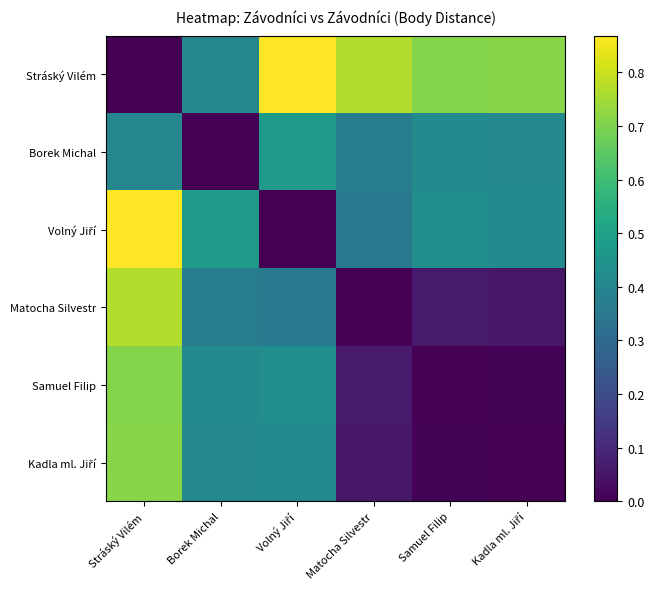

Rank the series by their maximum value, from highest to lowest.

Stráský Vilém, Volný Jiří, Matocha Silvestr, Kadla ml. Jiří, Samuel Filip, Borek Michal